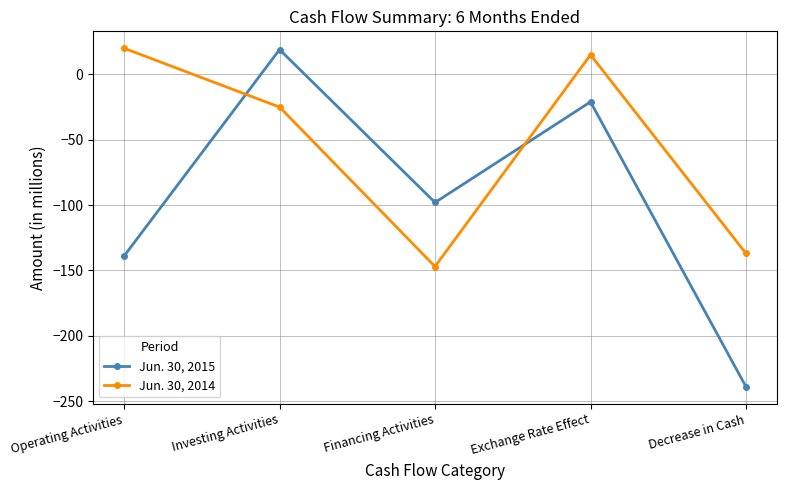

Rank the categories by Jun. 30, 2014 value from lowest to highest.

Financing Activities, Decrease in Cash, Investing Activities, Exchange Rate Effect, Operating Activities